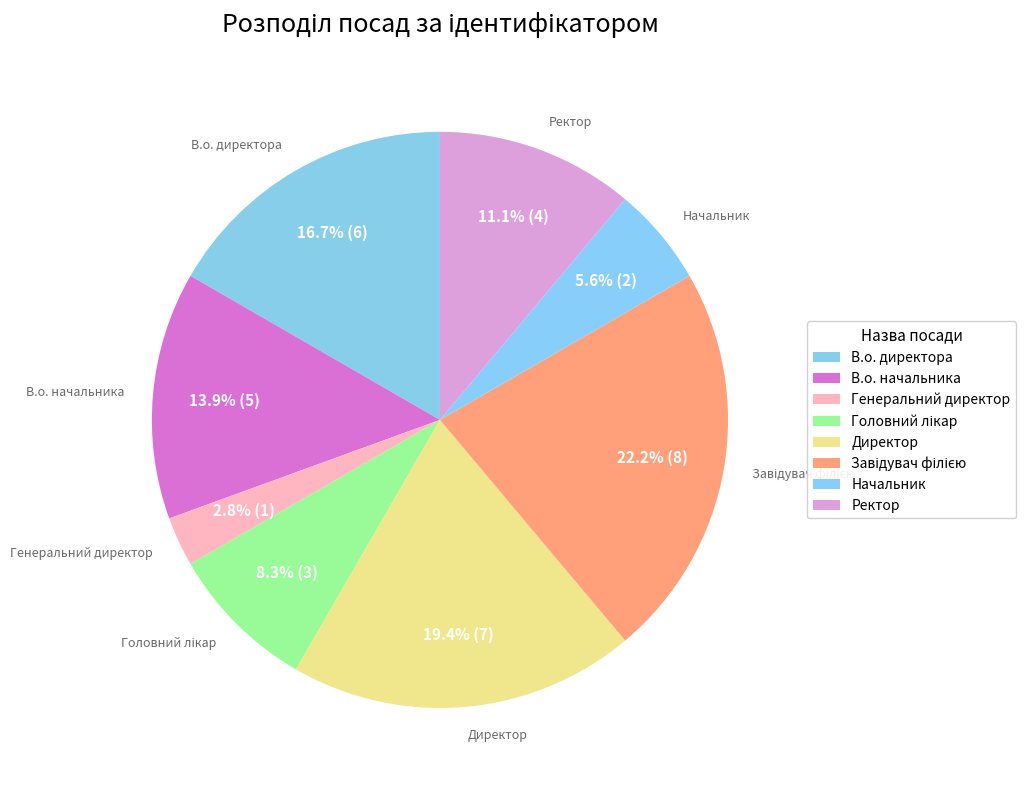

Rank the categories by value from lowest to highest.

Генеральний директор, Начальник, Головний лікар, Ректор, В.о. начальника, В.о. директора, Директор, Завідувач філією